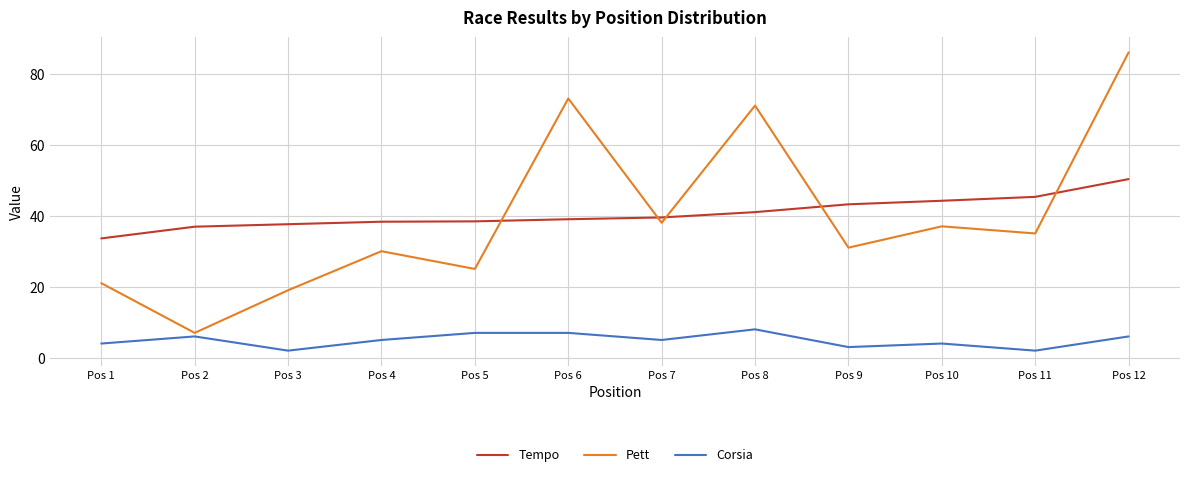

True or false: Corsia and Tempo intersect in this chart.

False